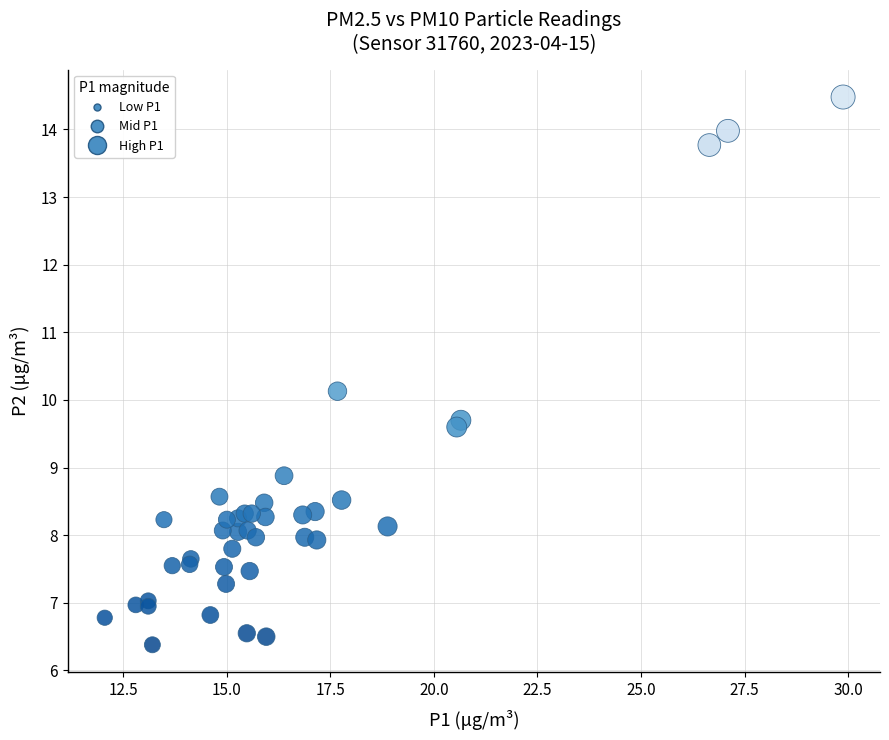

What Y value in the scatter plot is closest to 10?

10.1